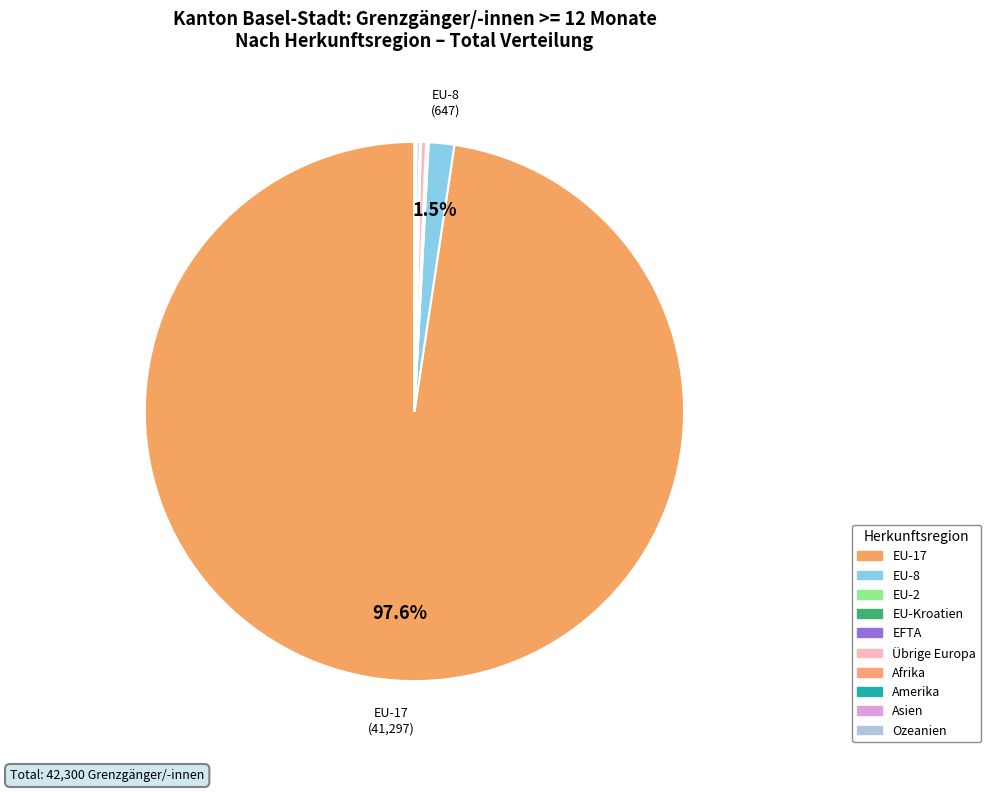

What is the total percentage of Afrika and EFTA?

0.1%